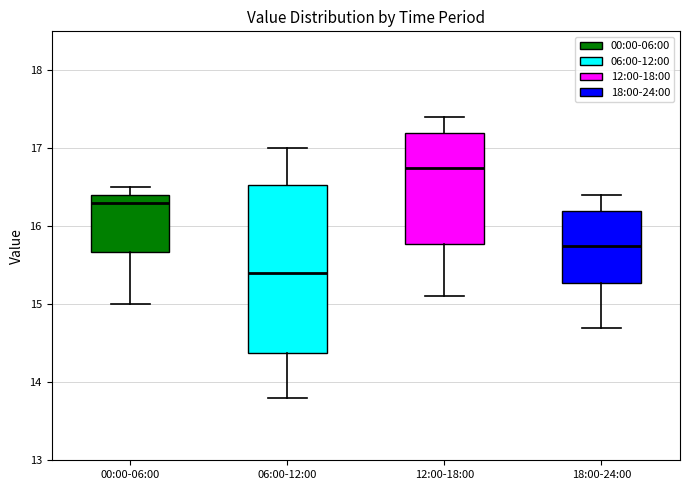

Which box has the lowest median line?

06:00-12:00